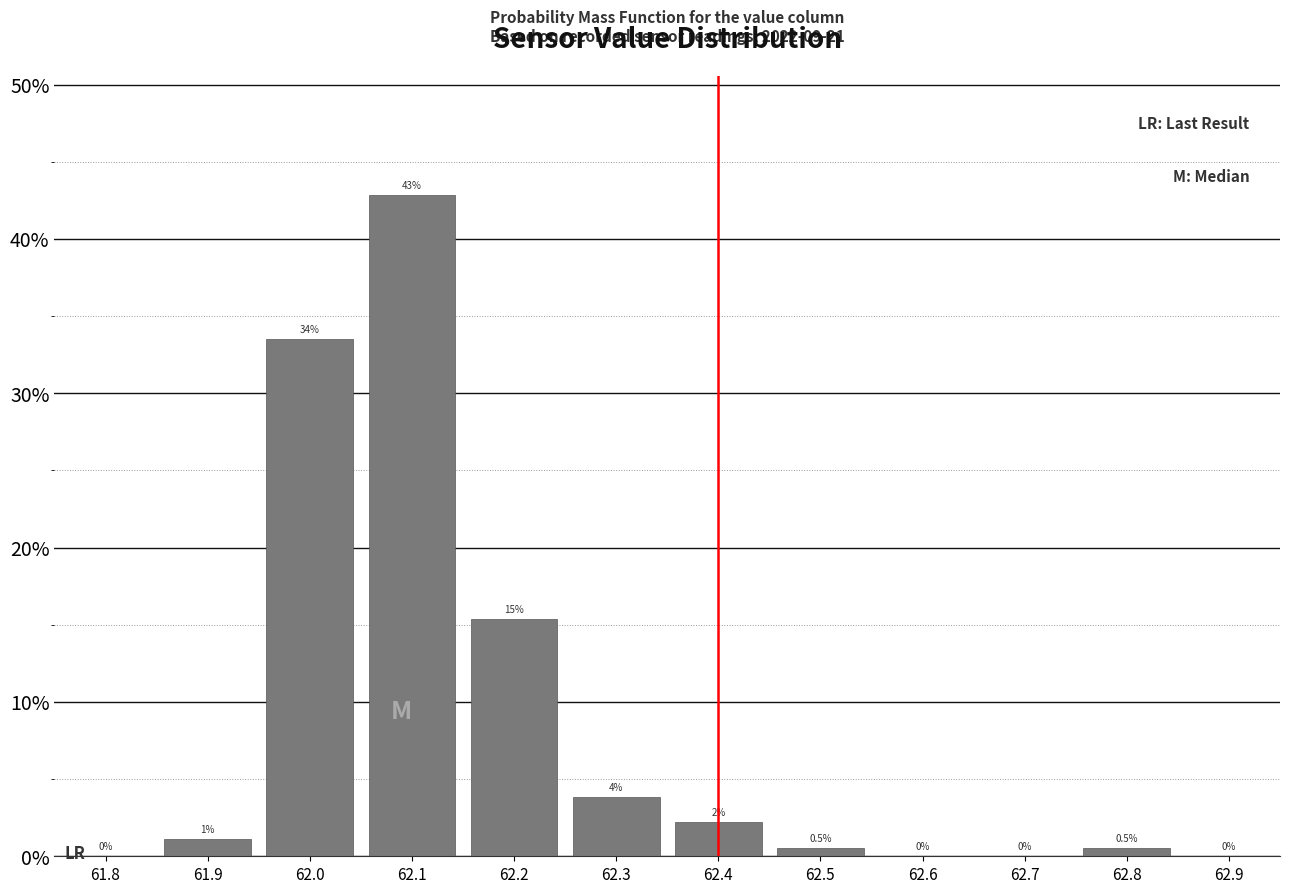

Over which range of the x-axis is the bar tallest?

62.05 to 62.15